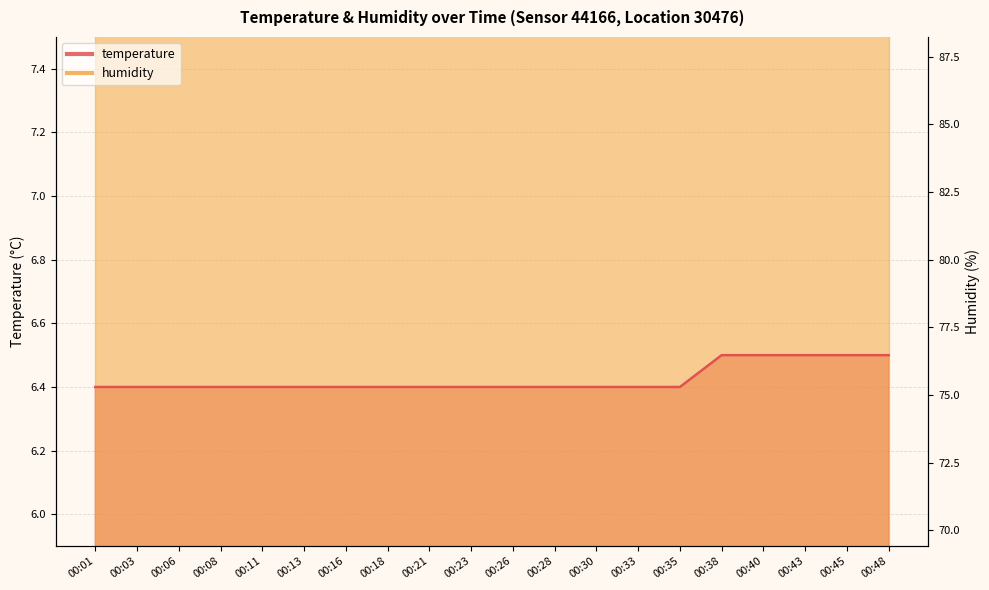

Which label corresponds to the smallest value in the chart?

00:01